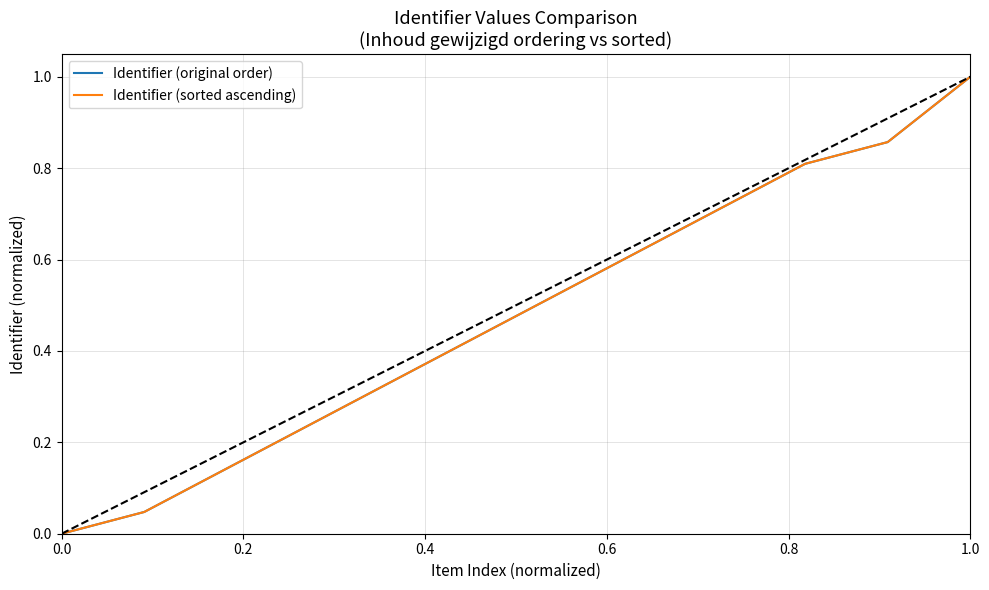

Does the chart display data point markers on the line(s)?

No